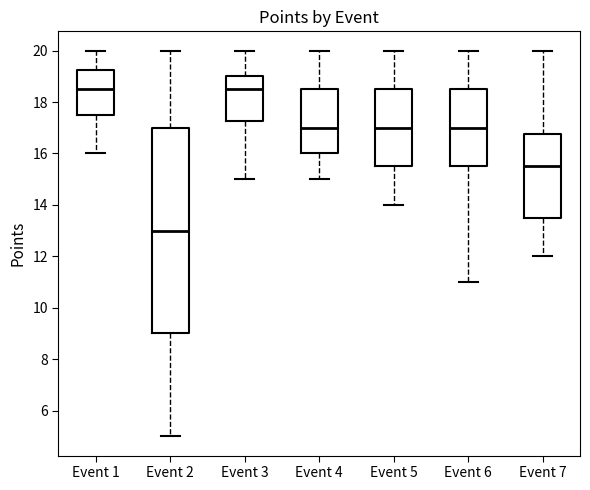

Reading left to right, transcribe this box plot: for each box, give where its median line is, the range the box spans, and where its two whiskers end, as read against the y-axis. The values are not printed on the chart, so give them approximately, as read against the axis.

Event 1: median 18.6, box 17.6 to 19.2, whiskers 16.0 to 20.0
Event 2: median 13.0, box 9.0 to 17.0, whiskers 5.0 to 20.0
Event 3: median 18.6, box 17.2 to 19.0, whiskers 15.0 to 20.0
Event 4: median 17.0, box 16.0 to 18.6, whiskers 15.0 to 20.0
Event 5: median 17.0, box 15.6 to 18.6, whiskers 14.0 to 20.0
Event 6: median 17.0, box 15.6 to 18.6, whiskers 11.0 to 20.0
Event 7: median 15.6, box 13.6 to 16.8, whiskers 12.0 to 20.0